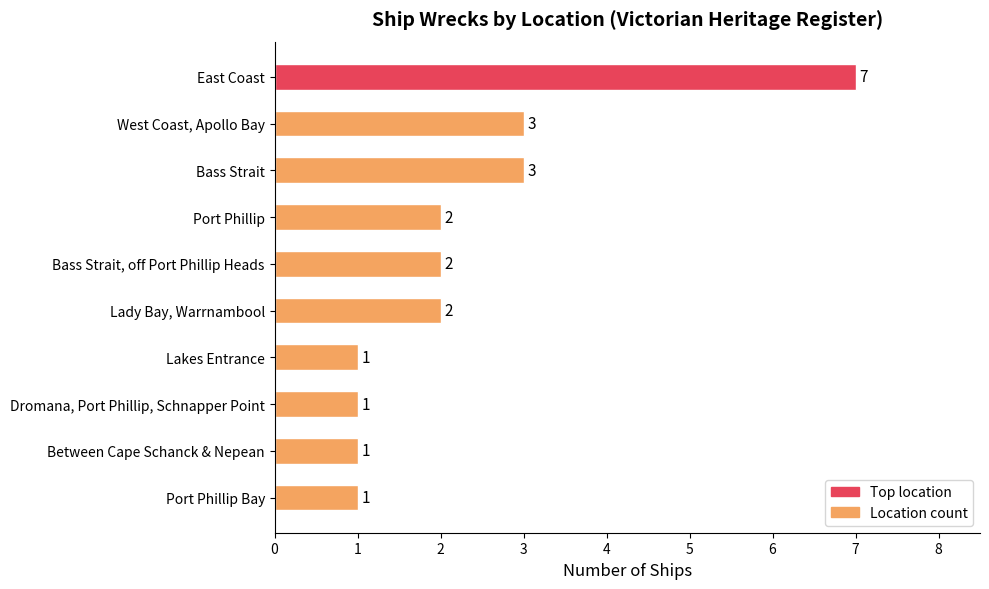

Reading bottom to top, what are all the values shown in this chart?

Port Phillip Bay=1	Between Cape Schanck & Nepean=1	Dromana, Port Phillip, Schnapper Point=1	Lakes Entrance=1	Lady Bay, Warrnambool=2	Bass Strait, off Port Phillip Heads=2	Port Phillip=2	Bass Strait=3	West Coast, Apollo Bay=3	East Coast=7